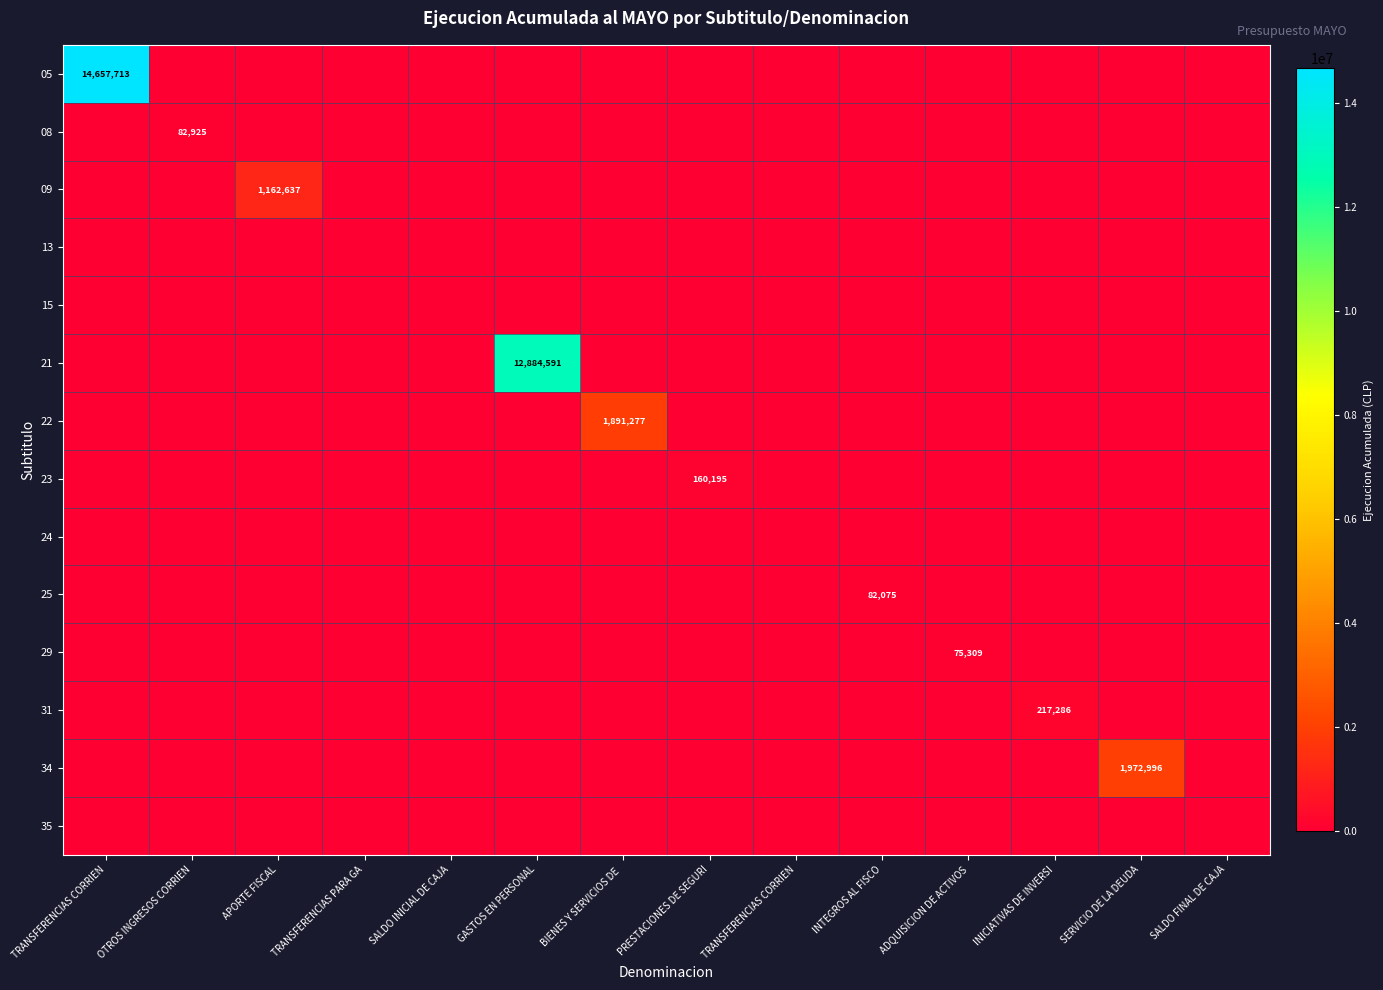

At ADQUISICION DE ACTIVOS, list the series in order from smallest to largest.

05, 08, 09, 13, 15, 21, 22, 23, 24, 25, 31, 34, 35, 29